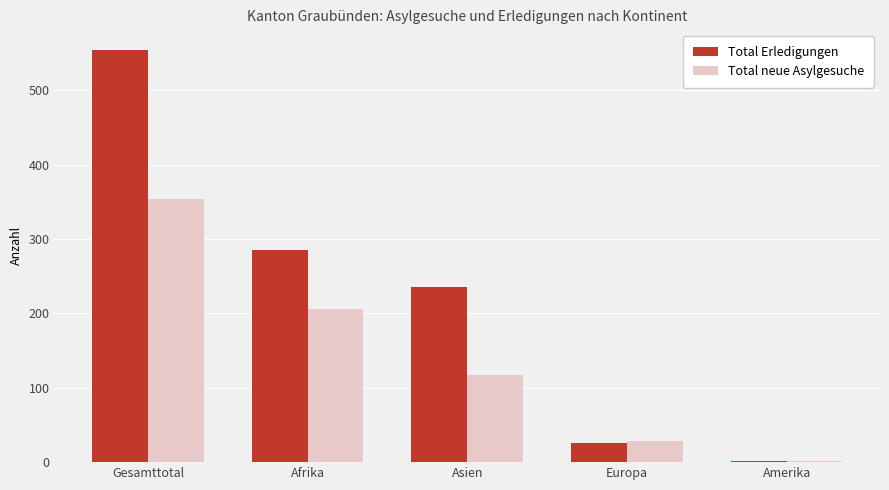

What is the sum of all Total neue Asylgesuche values?

705